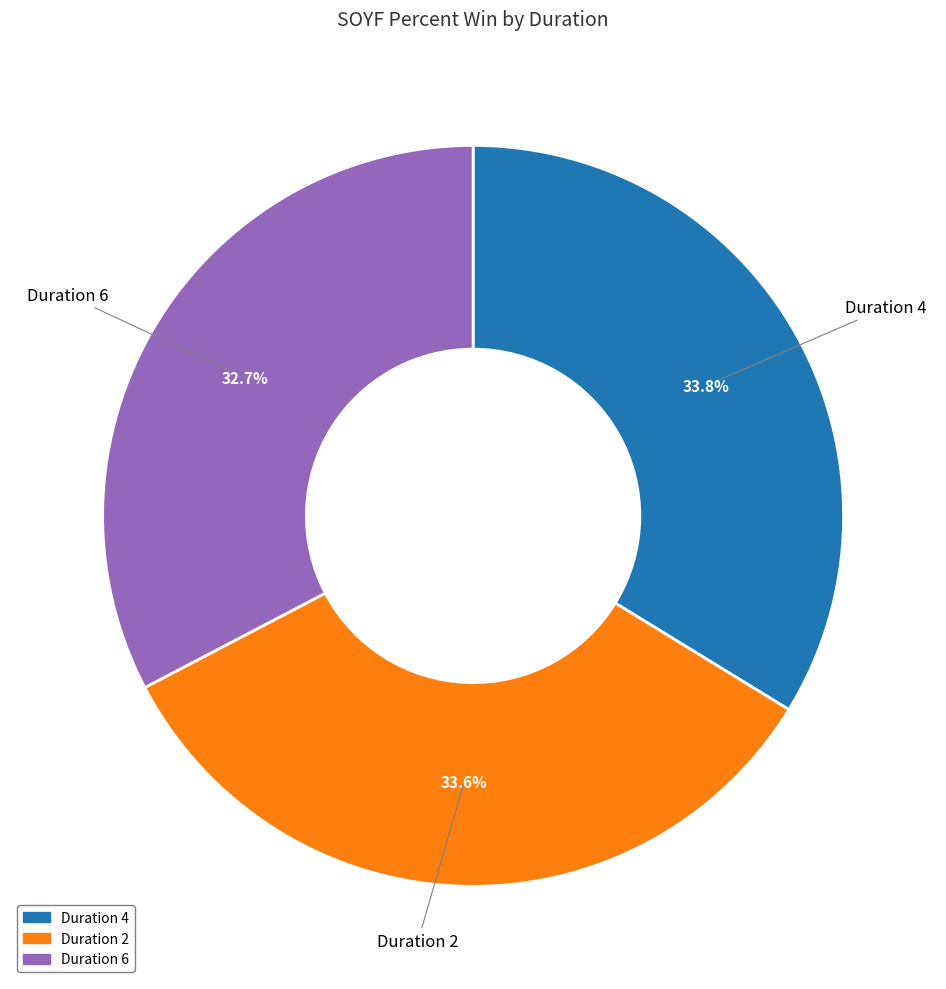

Is there any slice that represents more than half of the pie?

No